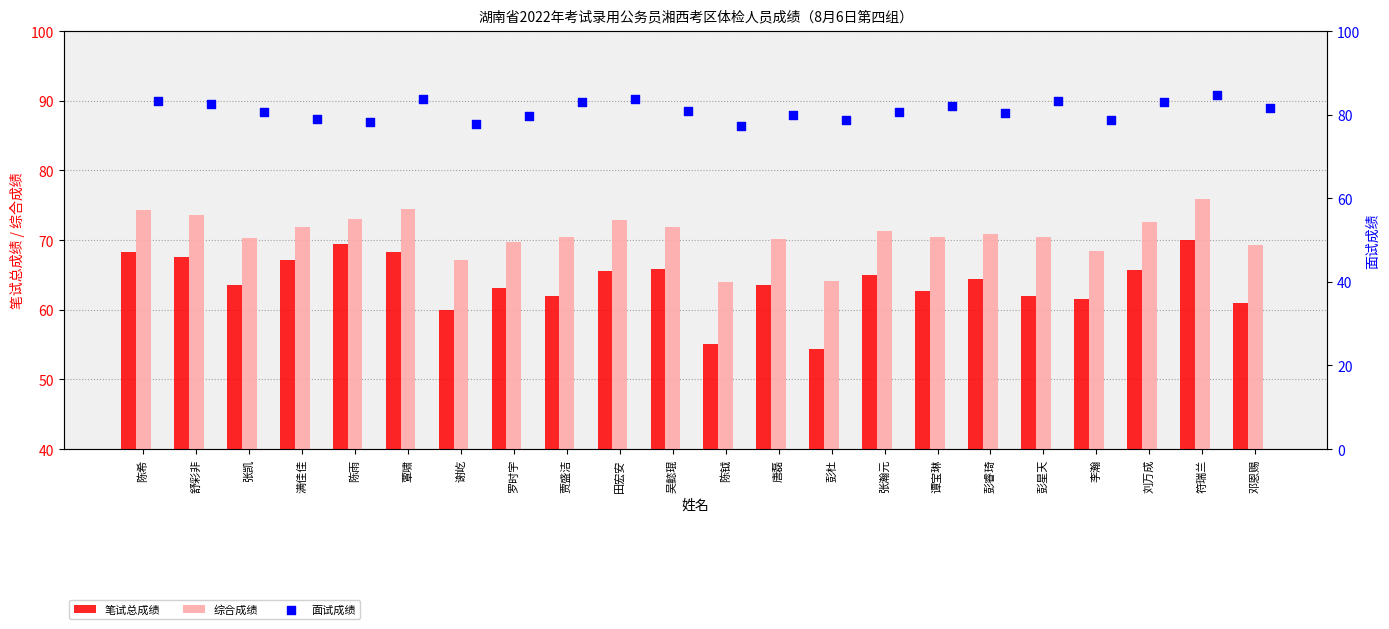

Which series has the widest spread of Y values?

笔试总成绩